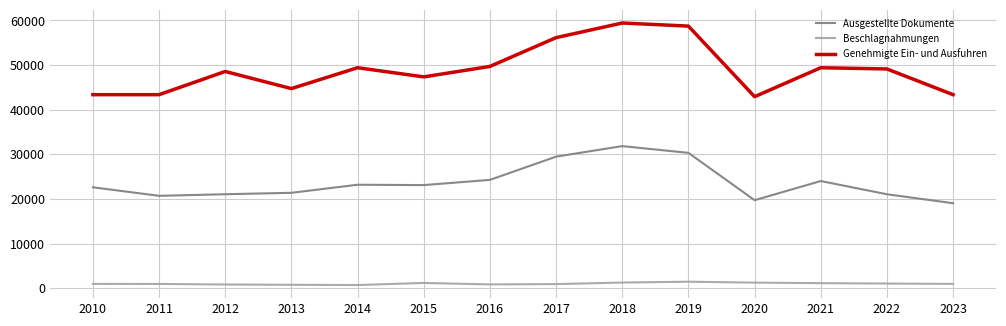

What are all the series names shown in the legend?

Ausgestellte Dokumente, Beschlagnahmungen, Genehmigte Ein- und Ausfuhren